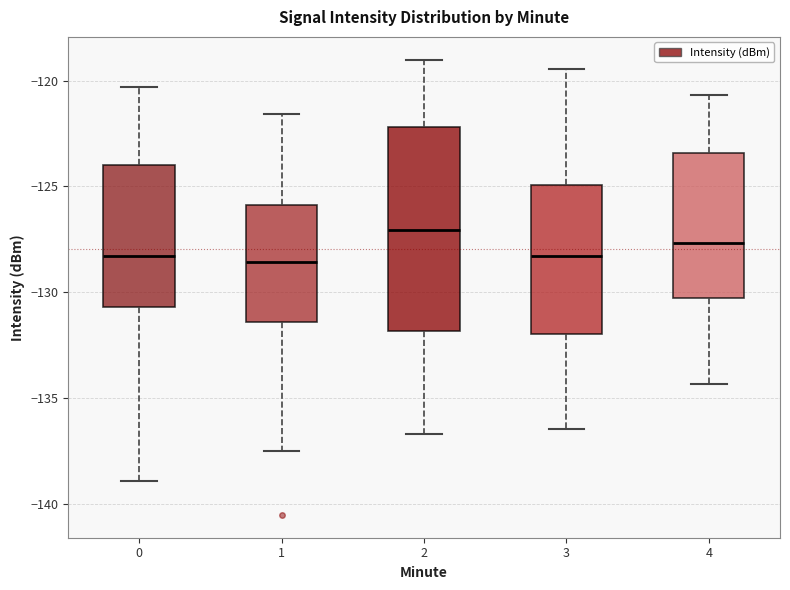

Where does the lower whisker of the box at x = 1 end on the y-axis? The values are not printed on the chart, so give them approximately, as read against the axis.

-137.5